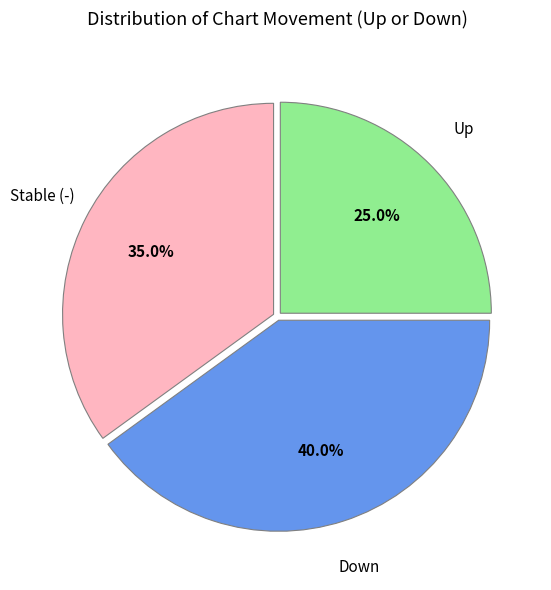

Which category has the biggest portion of the pie?

Down